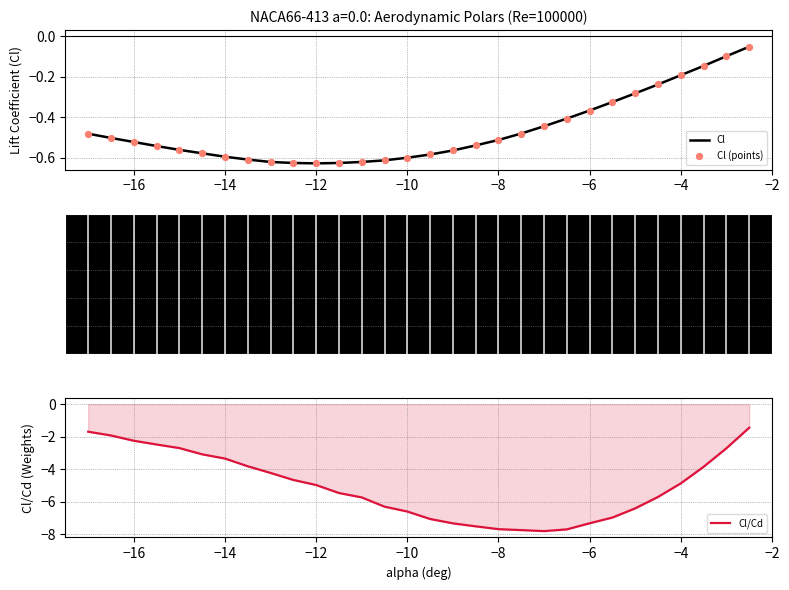

Which series has the largest total across all categories?

Cl